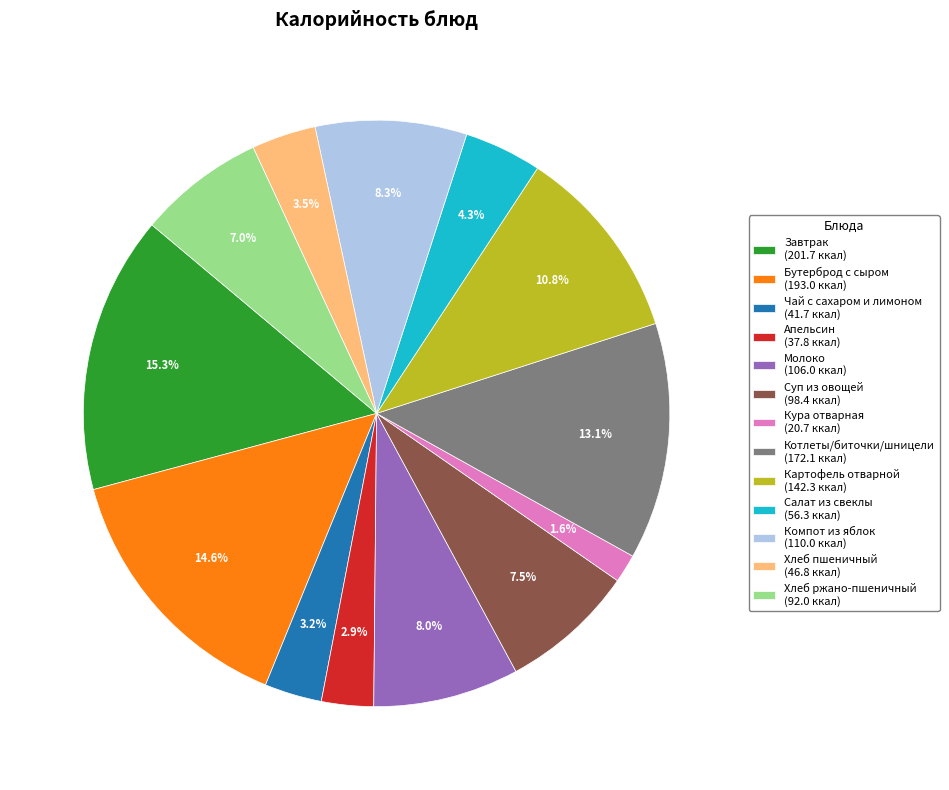

How much of the chart is everything except Салат из свеклы?

95.7%